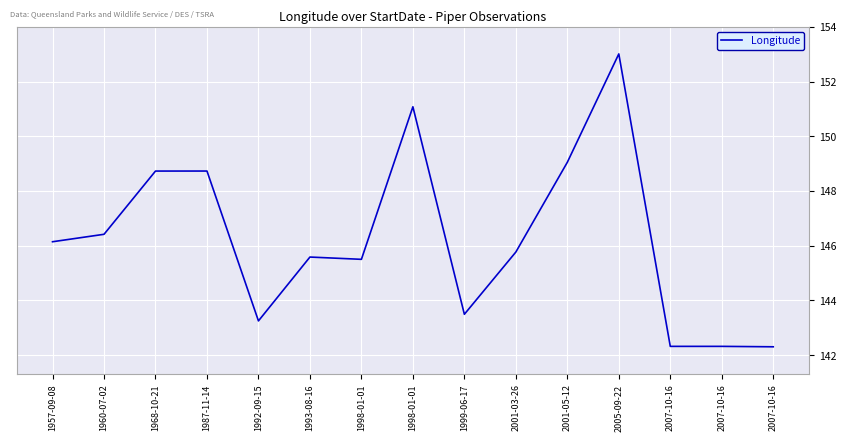

Which category has the lowest value across all series?

2007-10-16